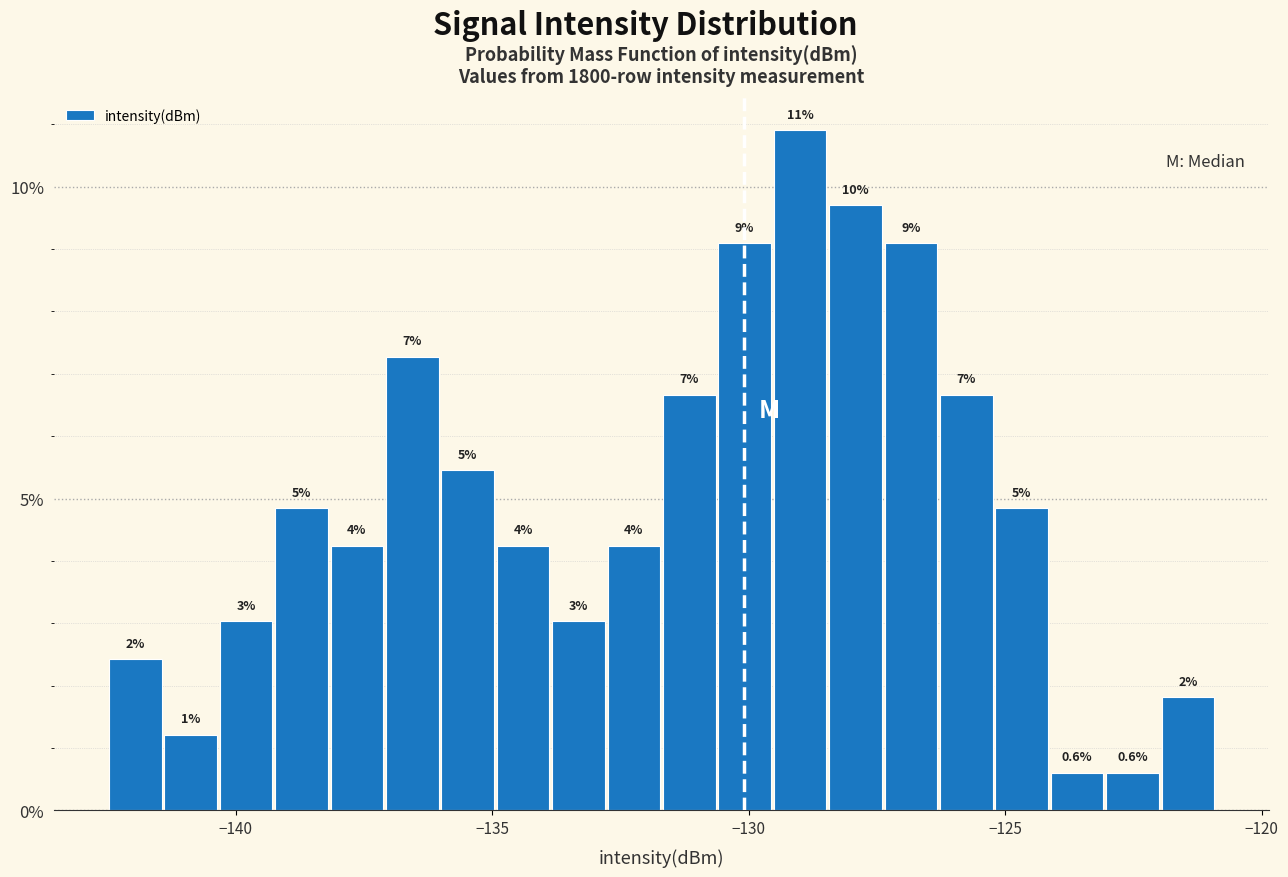

Around what value on the x-axis is the tallest bar? Give the approximate position of its centre, as read against the axis.

-129.0